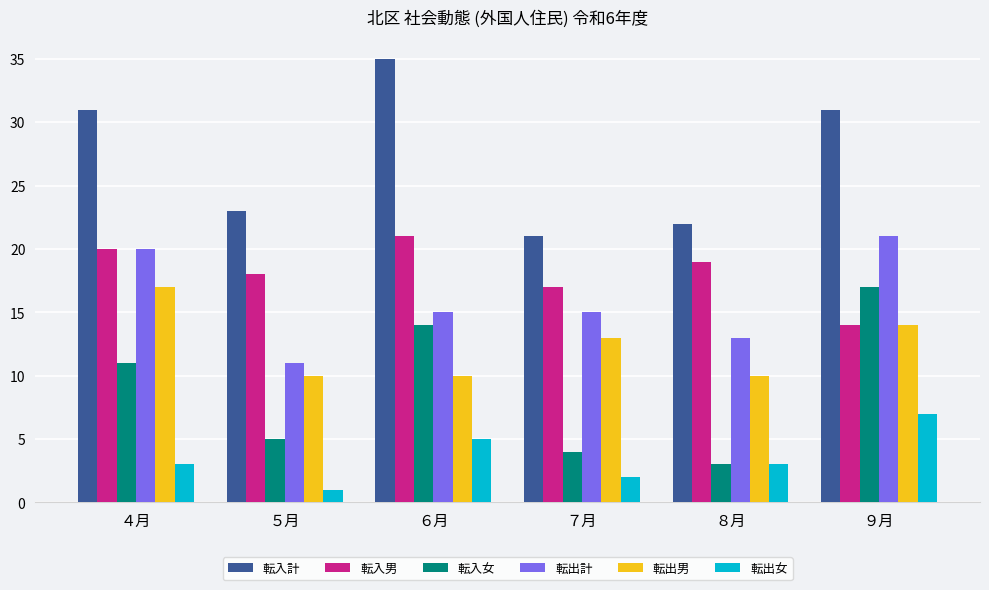

Is the value of 転出男 at ４月 greater than the value of 転入男 at ４月?

No